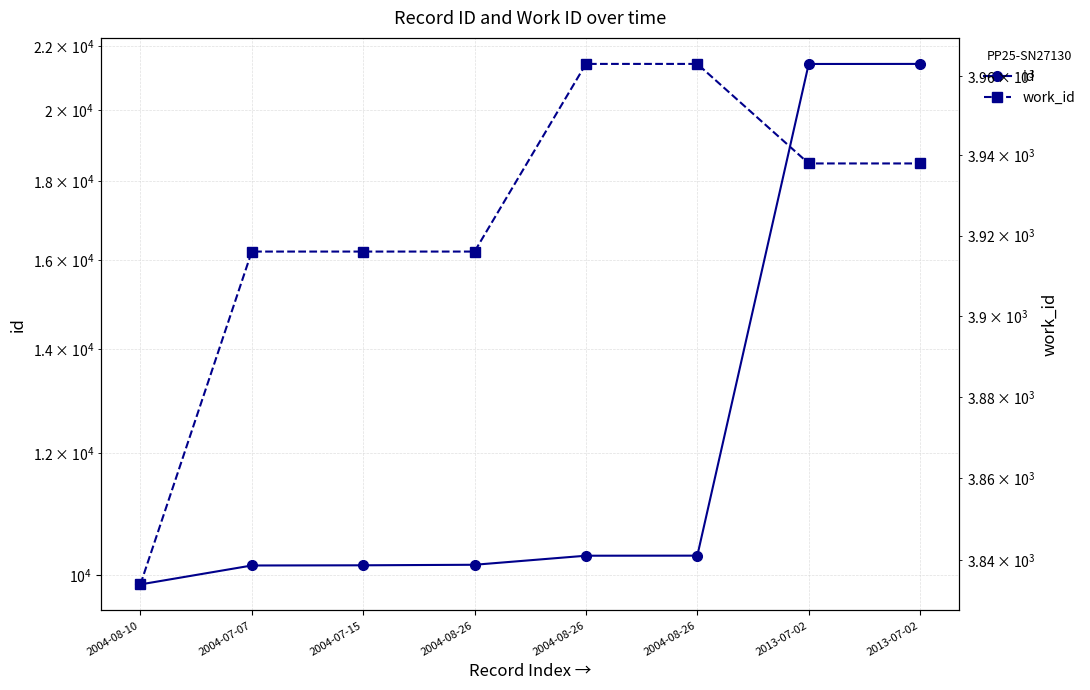

What is the difference between the highest and lowest values at 2004-08-26?

6242